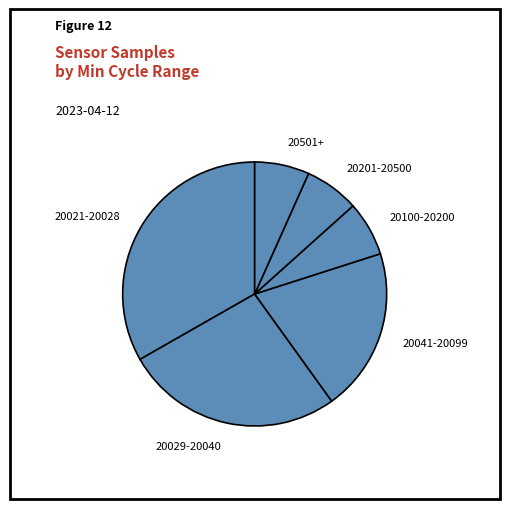

Which slice is the largest?

20021-20028